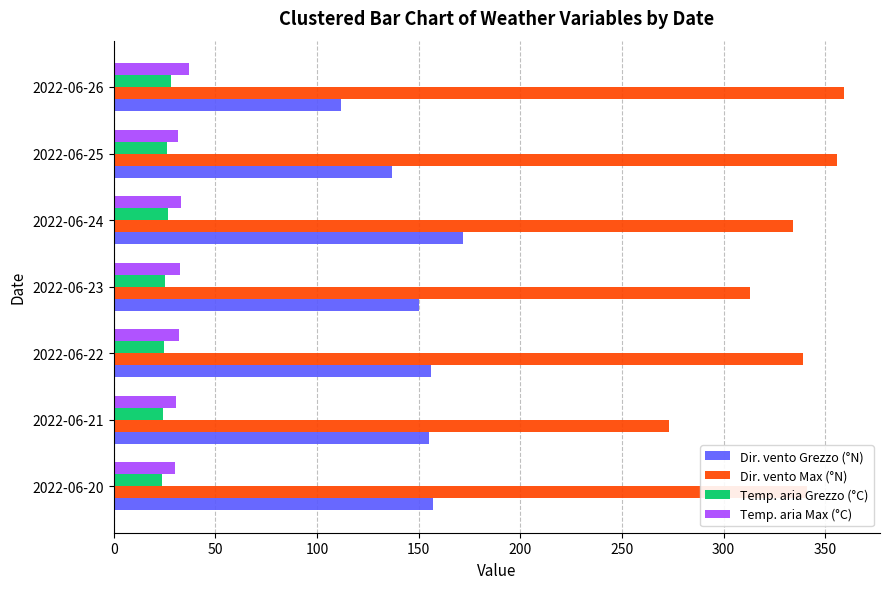

What is the minimum value shown in the chart?

23.8